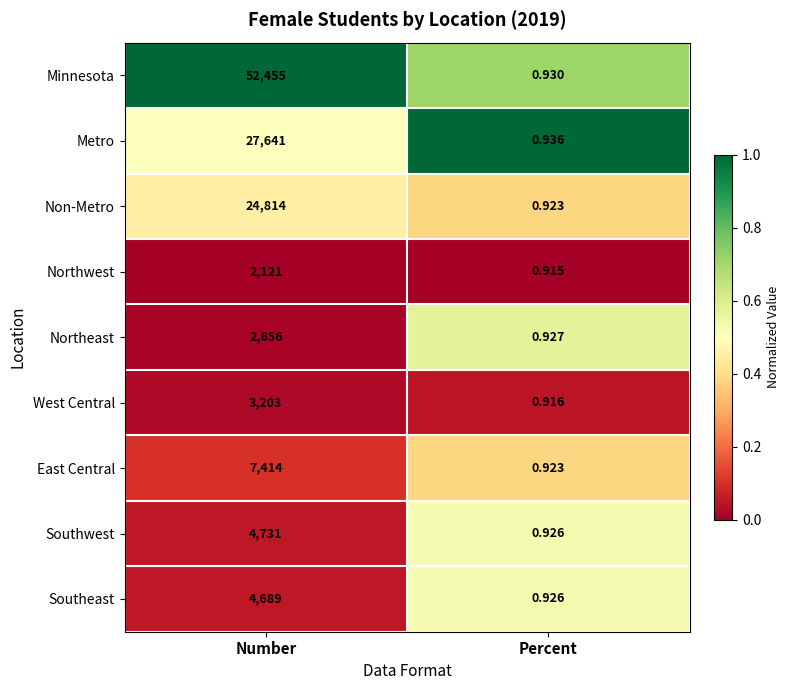

At which category is the sum across all series the highest?

Number